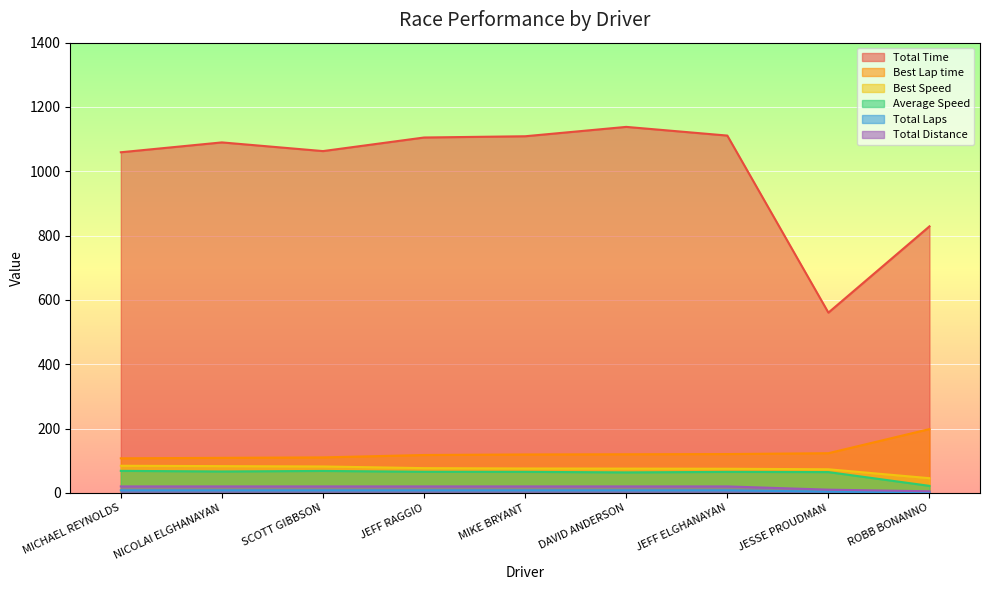

What is the lowest value of the Best Speed series?

45.7